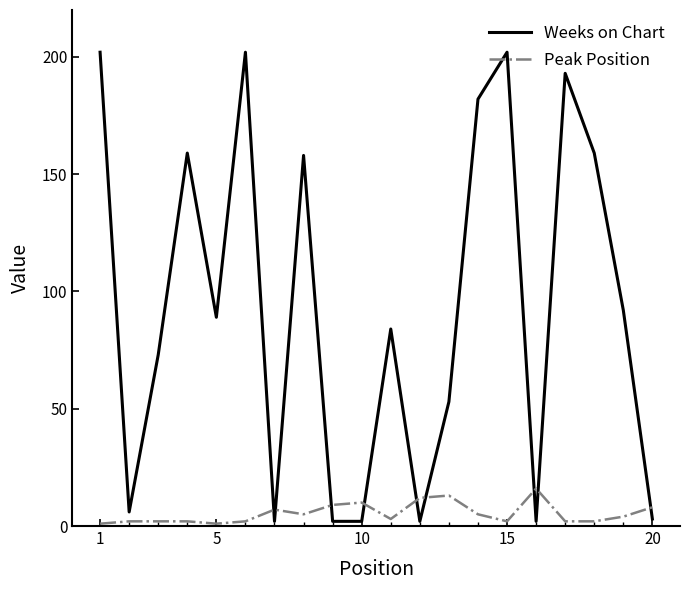

What is the greatest value displayed?

202